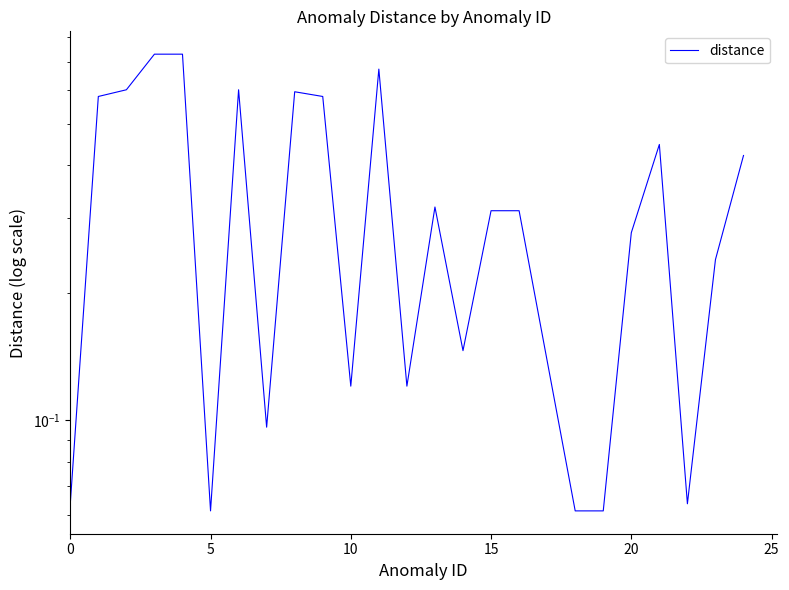

What is the greatest value displayed?

0.7